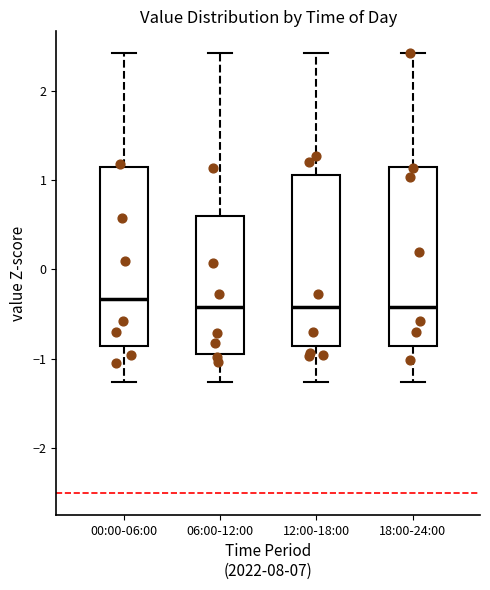

Where does the upper whisker of the box for 18:00-24:00 end on the y-axis? The values are not printed on the chart, so give them approximately, as read against the axis.

2.4